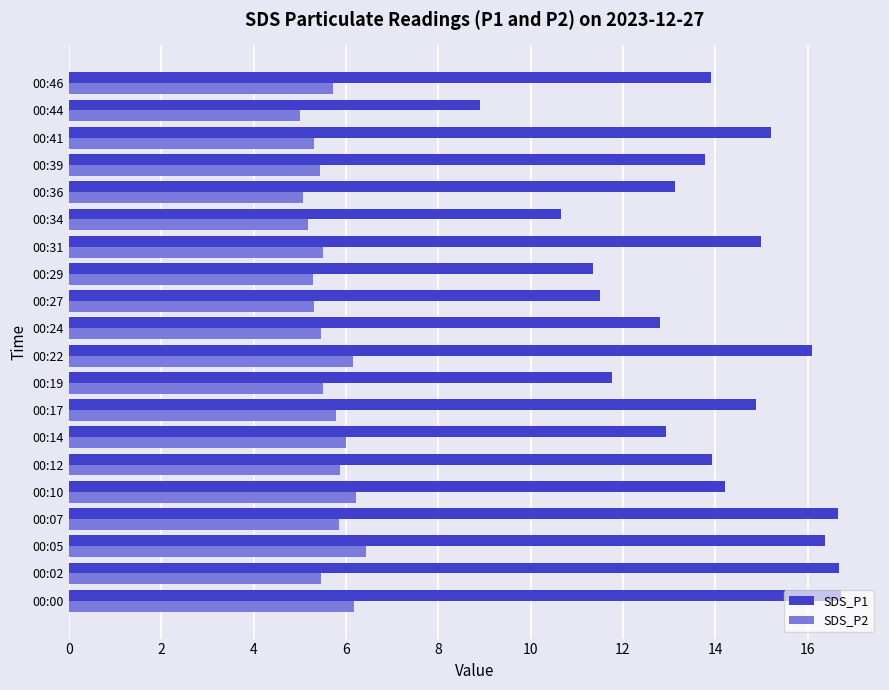

Rank the series by their average value, from lowest to highest.

SDS_P2, SDS_P1